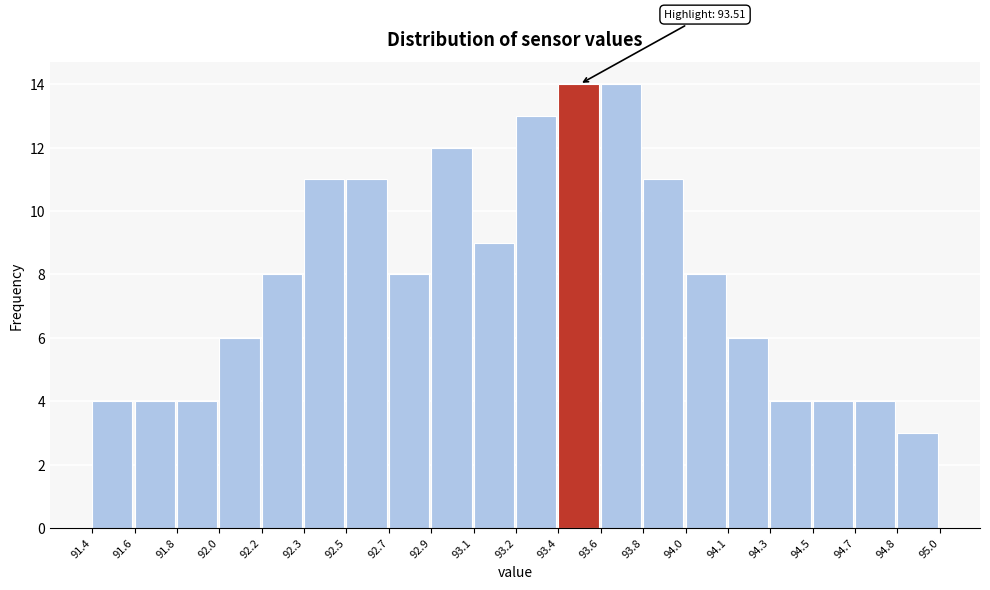

Reading left to right, extract all data points from this chart.

91.4=4	91.6=4	91.8=4	92.0=6	92.2=8	92.3=11	92.5=11	92.7=8	92.9=12	93.1=9	93.2=13	93.4=14	93.6=14	93.8=11	94.0=8	94.1=6	94.3=4	94.5=4	94.7=4	94.8=3